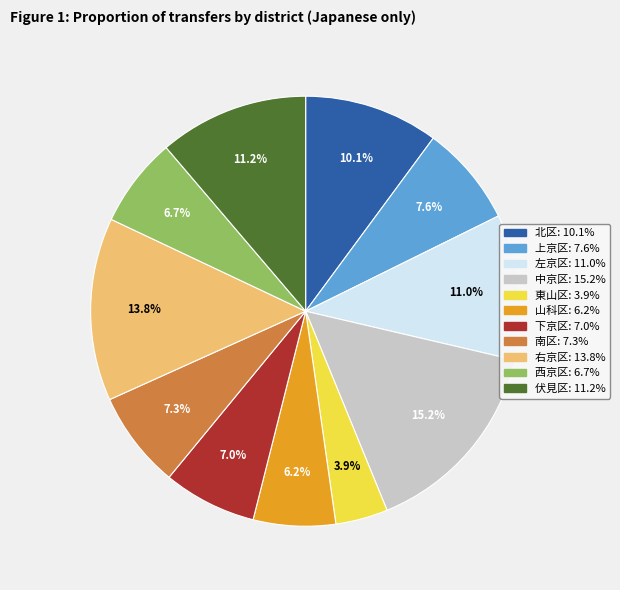

Which slice is the smallest?

東山区